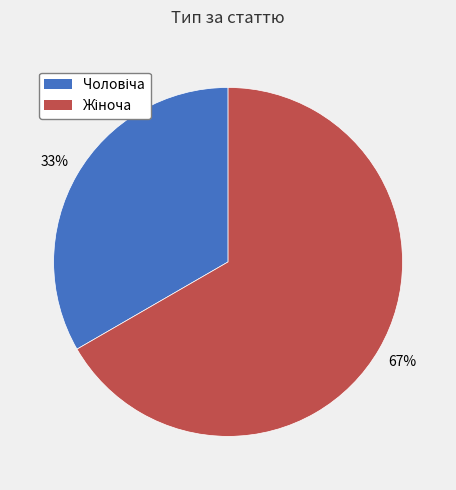

Is there any slice that represents more than half of the pie?

Yes